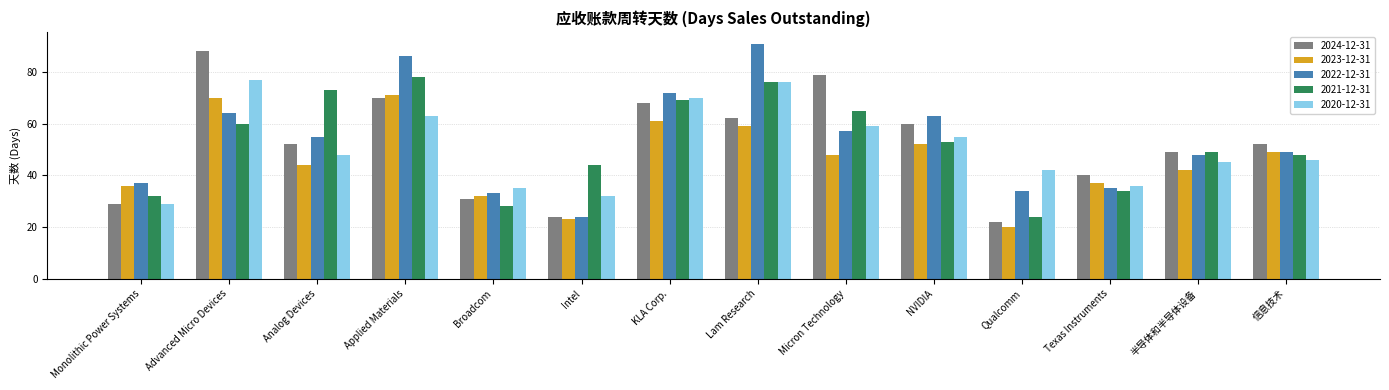

What is the sum of the 2022-12-31 values at Monolithic Power Systems and NVIDIA?

100